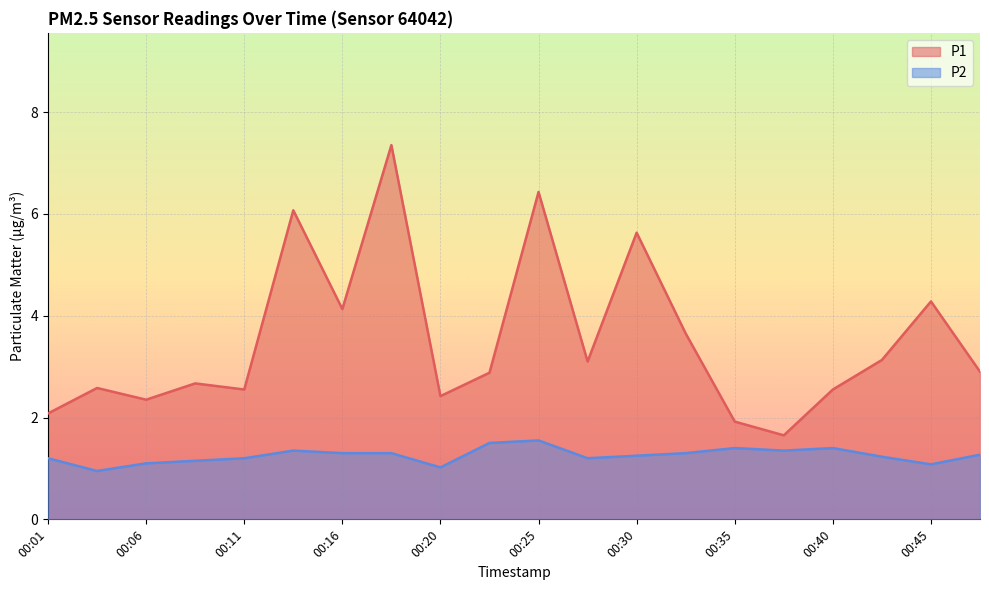

True or false: P2 and P1 cross at least once.

False